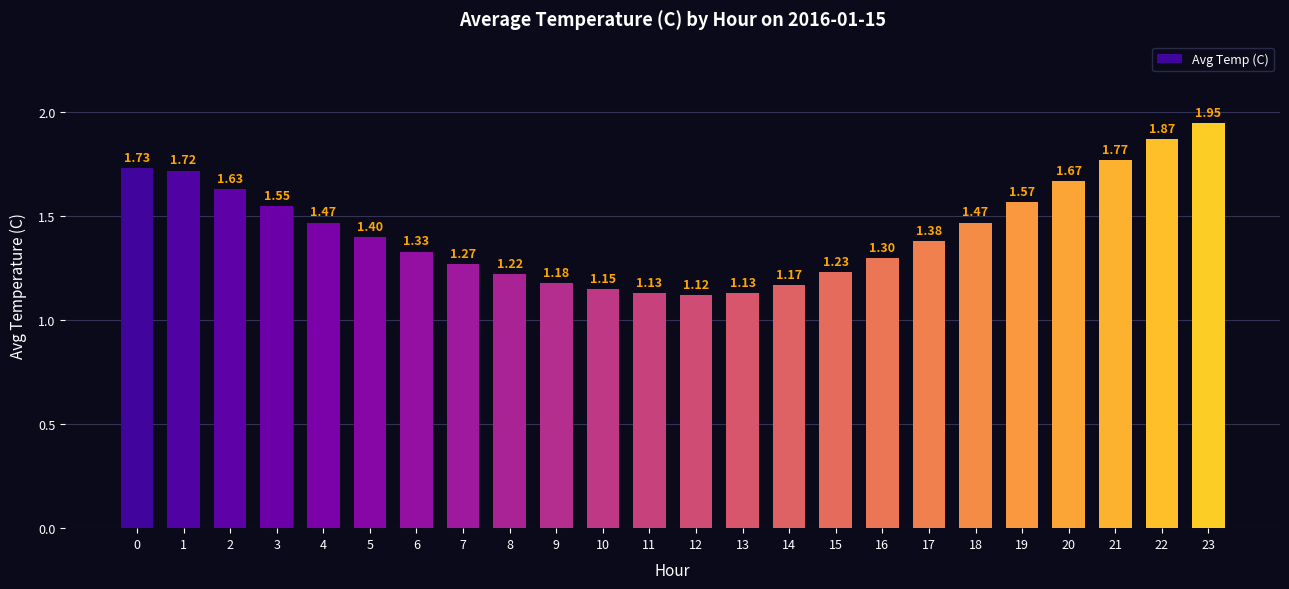

Where is the data nearest to the value 1?

12